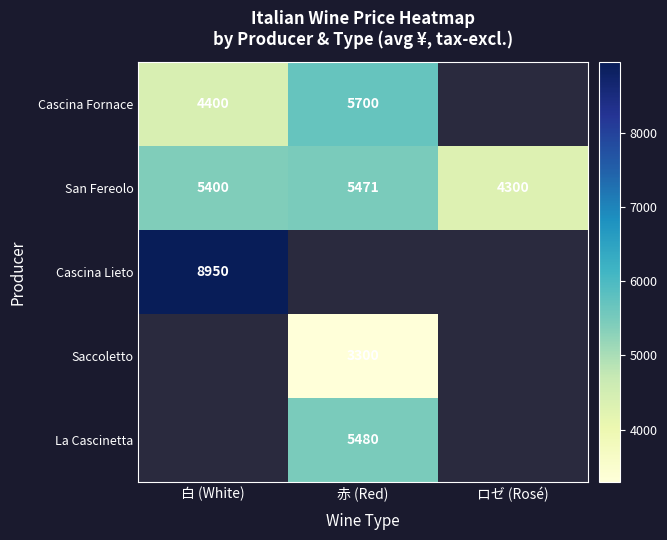

List the labels in order of San Fereolo value, smallest first.

ロゼ (Rosé), 白 (White), 赤 (Red)